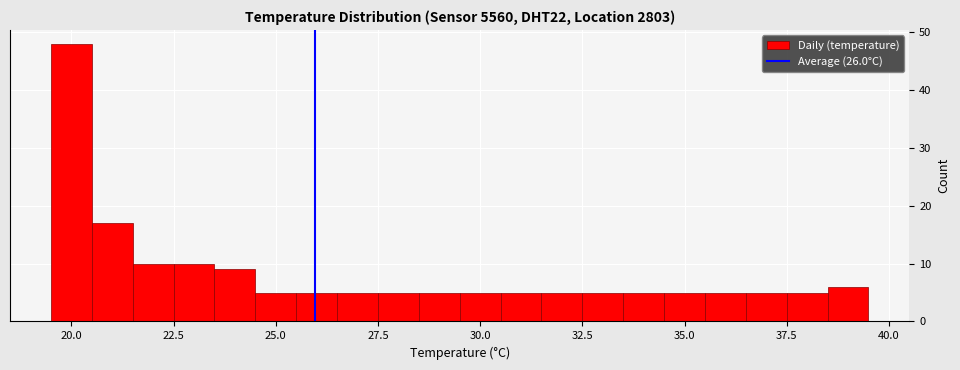

Read against the x-axis, roughly where is the centre of the tallest bar?

20.0